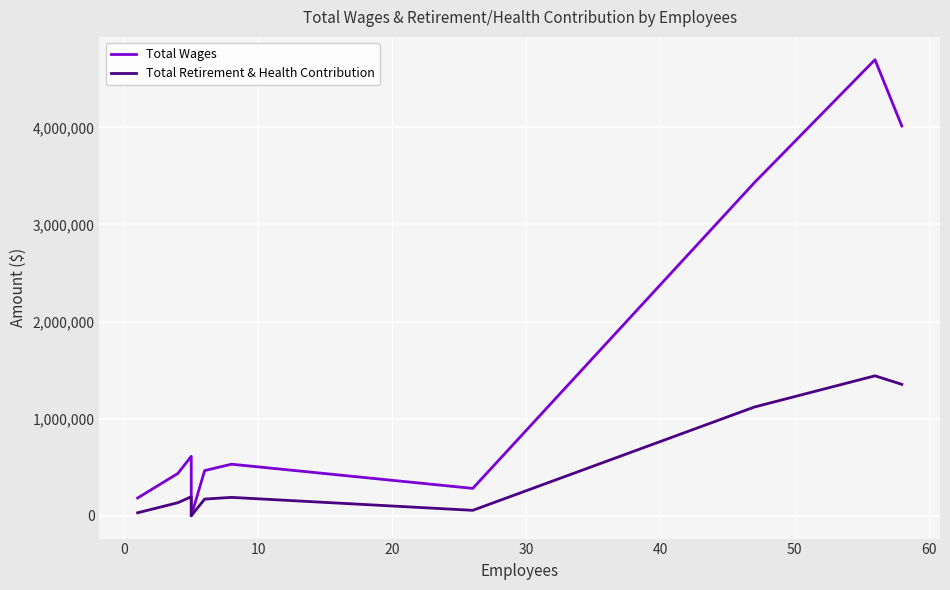

What are all the series names shown in the legend?

Total Wages, Total Retirement & Health Contribution